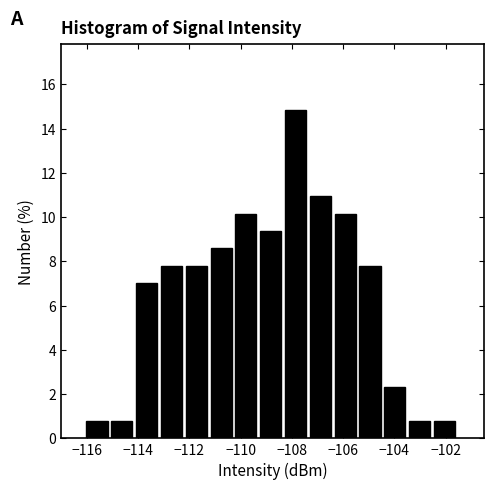

Reading left to right, list every bar in this chart as the range it spans on the x-axis followed by its height. Neither the bar edges nor the heights are printed on the chart, so give them approximately, as read against the axes.

-116.0 to -115.0: 0.8
-115.0 to -114.0: 0.8
-114.0 to -113.2: 7.0
-113.2 to -112.2: 7.8
-112.2 to -111.2: 7.8
-111.2 to -110.2: 8.6
-110.2 to -109.2: 10.2
-109.2 to -108.2: 9.4
-108.2 to -107.2: 14.8
-107.2 to -106.4: 11.0
-106.4 to -105.4: 10.2
-105.4 to -104.4: 7.8
-104.4 to -103.4: 2.4
-103.4 to -102.4: 0.8
-102.4 to -101.4: 0.8